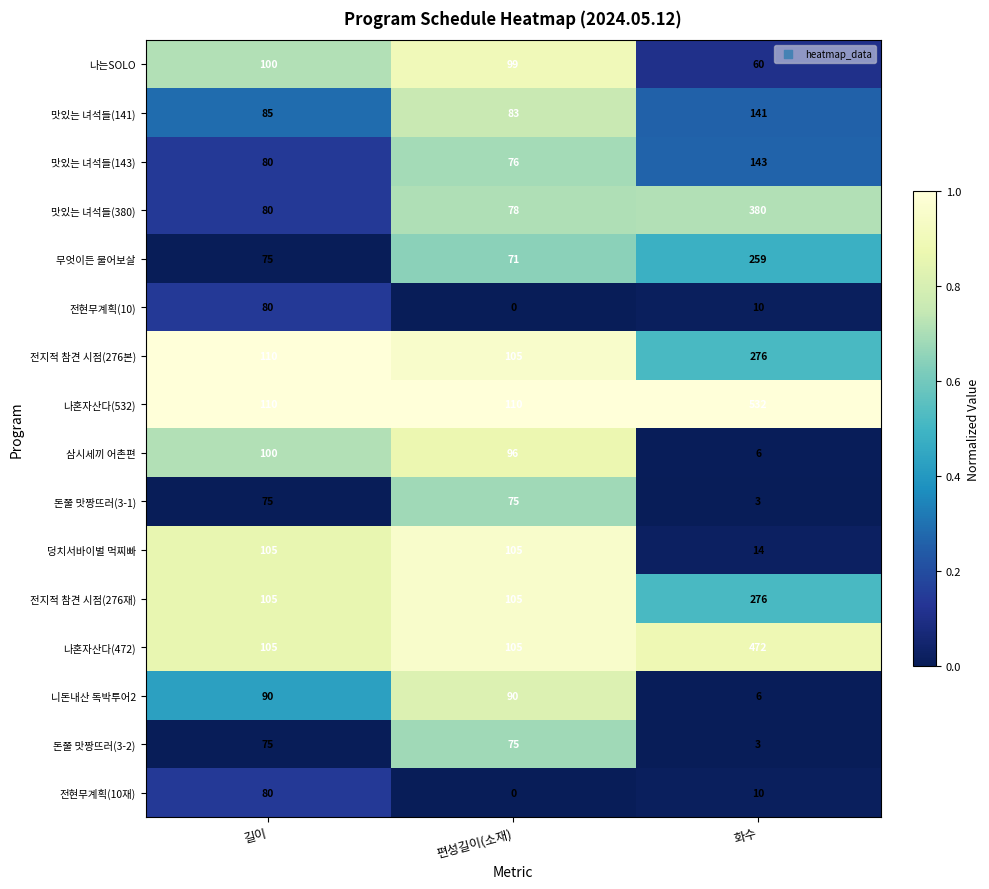

At which label is 전현무계획(10재) closest to 40?

화수